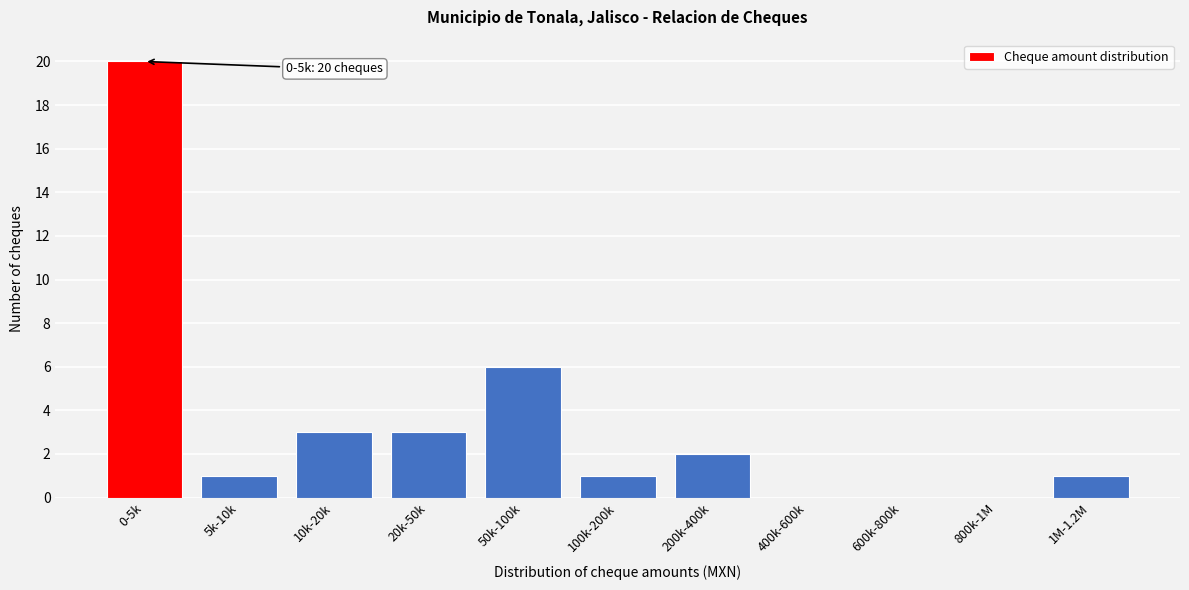

Reading left to right, list all the values displayed in this chart.

0-5k=20	5k-10k=1	10k-20k=3	20k-50k=3	50k-100k=6	100k-200k=1	200k-400k=2	400k-600k=0	600k-800k=0	800k-1M=0	1M-1.2M=1